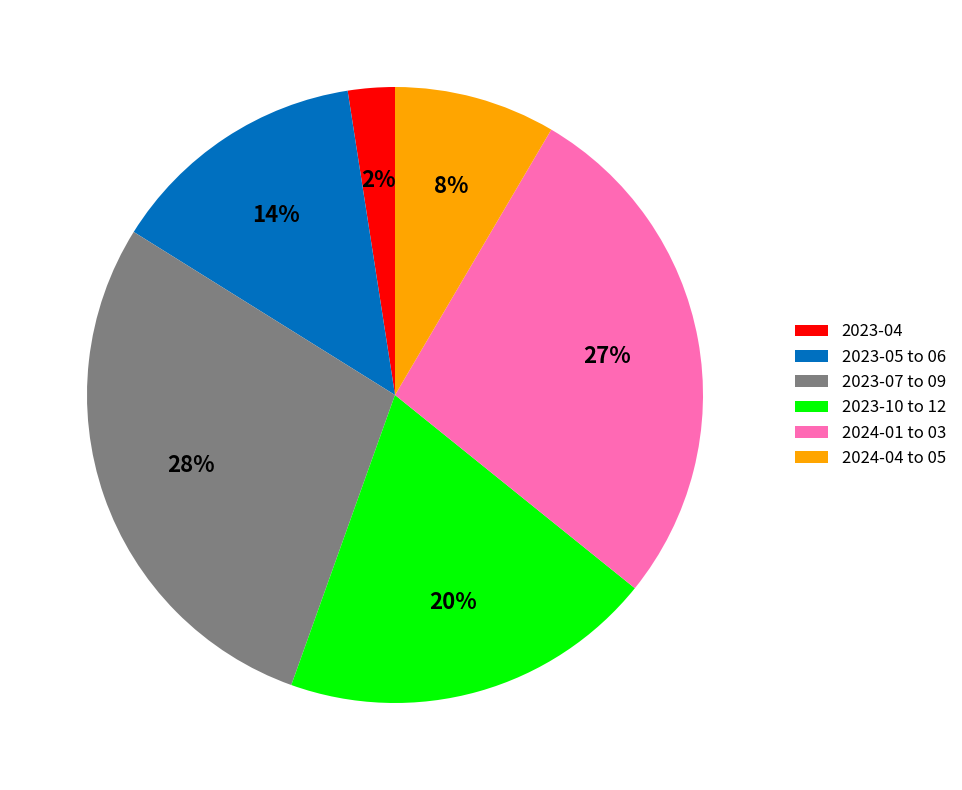

Is the sum of 2023-07 to 09 and 2024-01 to 03 greater than half?

Yes